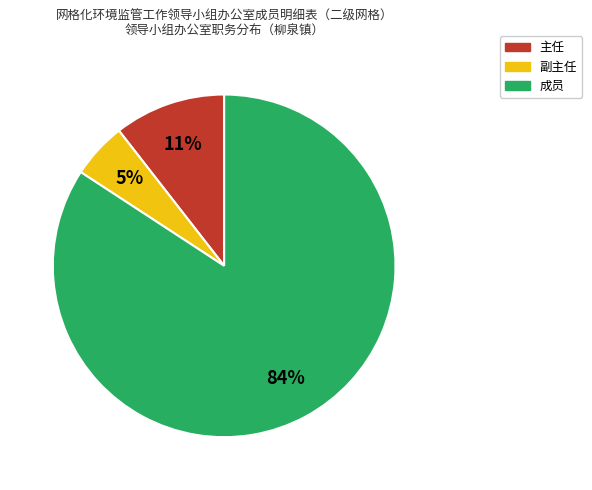

Between 副主任 and 成员, which is larger?

成员